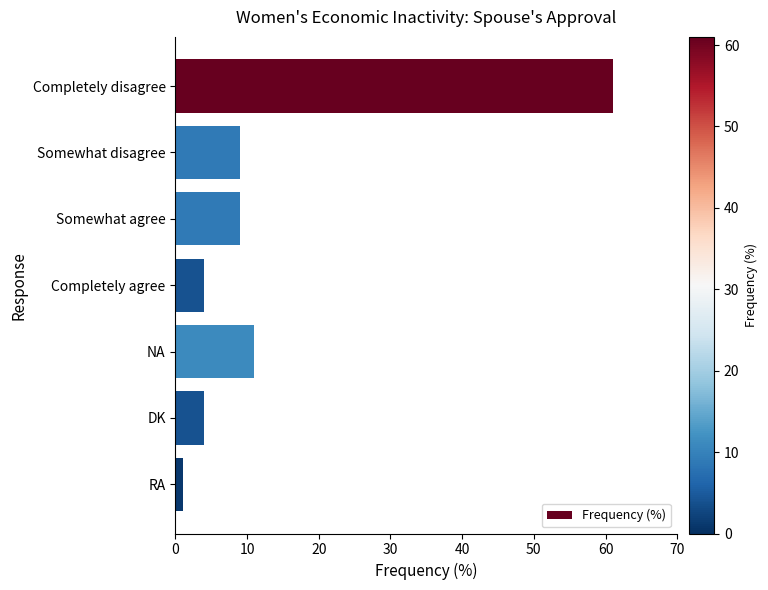

How many series are shown in this chart?

1